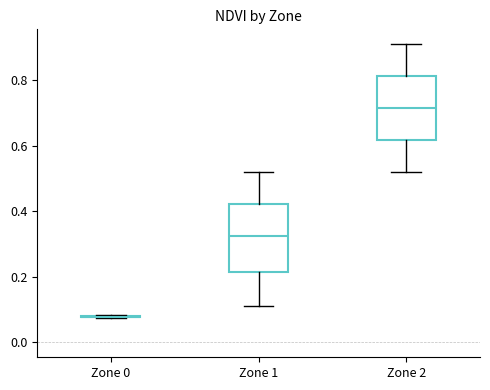

Reading left to right, transcribe this box plot: for each box, give where its median line is, the range the box spans, and where its two whiskers end, as read against the y-axis. The values are not printed on the chart, so give them approximately, as read against the axis.

Zone 0: box collapsed to a line at 0.08, whiskers 0.08 to 0.08
Zone 1: median 0.32, box 0.22 to 0.42, whiskers 0.12 to 0.52
Zone 2: median 0.72, box 0.62 to 0.82, whiskers 0.52 to 0.92